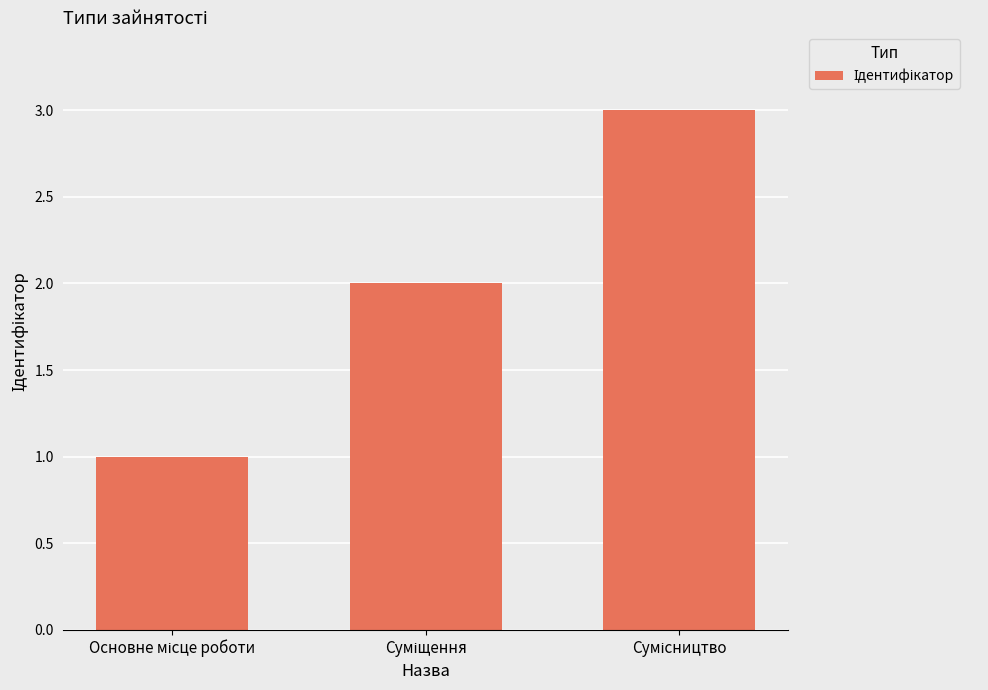

What is the sum of all values?

6